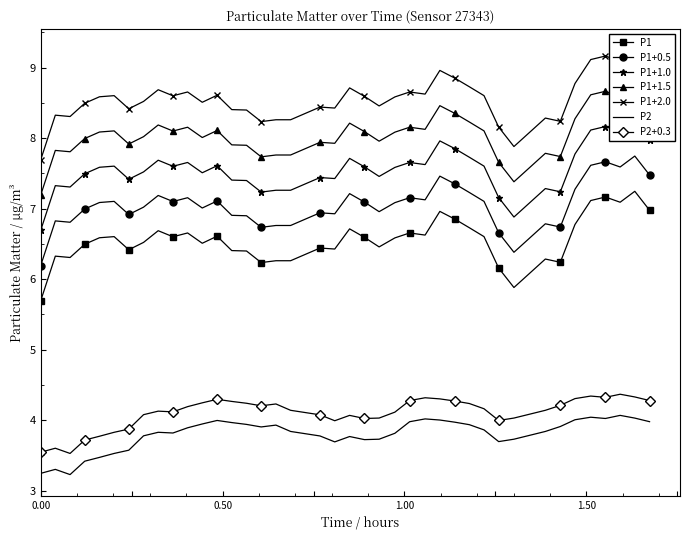

What is the highest value of the P1 series?

7.2